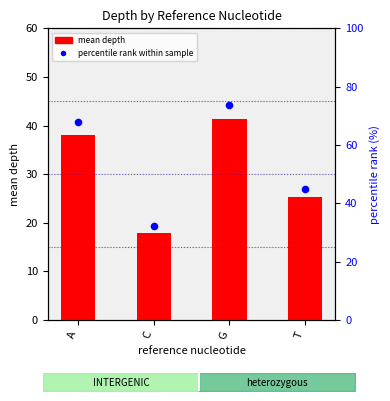

What are all the series names shown in the legend?

mean depth, percentile rank within sample